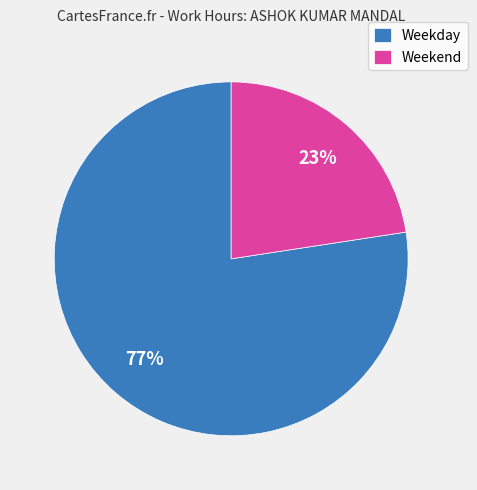

Combined, do Weekend and Weekday account for over 50%?

Yes